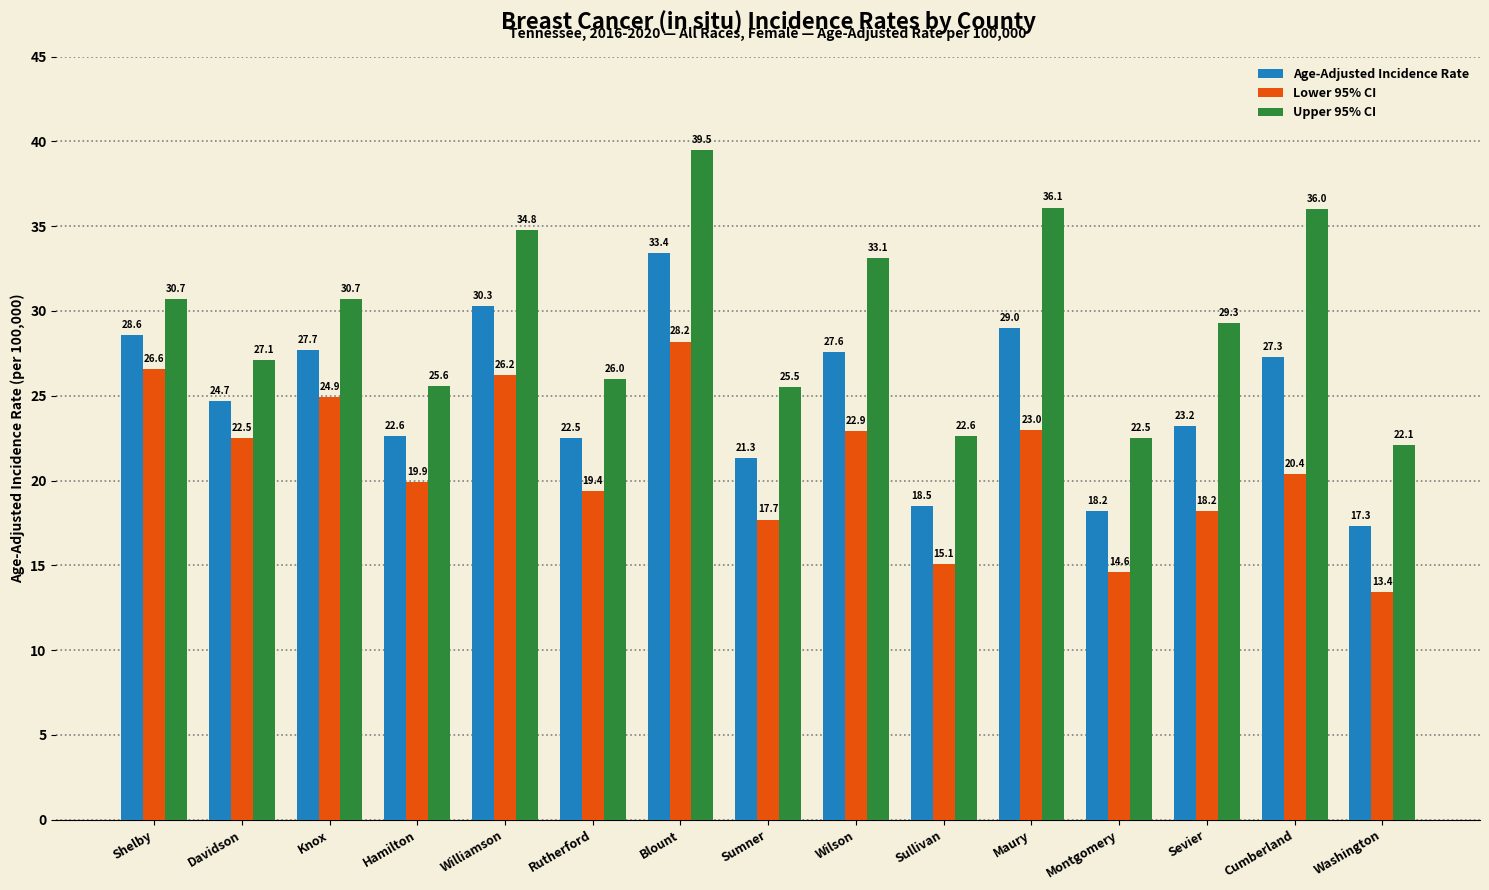

Rank the categories by Age-Adjusted Incidence Rate value from highest to lowest.

Blount, Williamson, Maury, Shelby, Knox, Wilson, Cumberland, Davidson, Sevier, Hamilton, Rutherford, Sumner, Sullivan, Montgomery, Washington